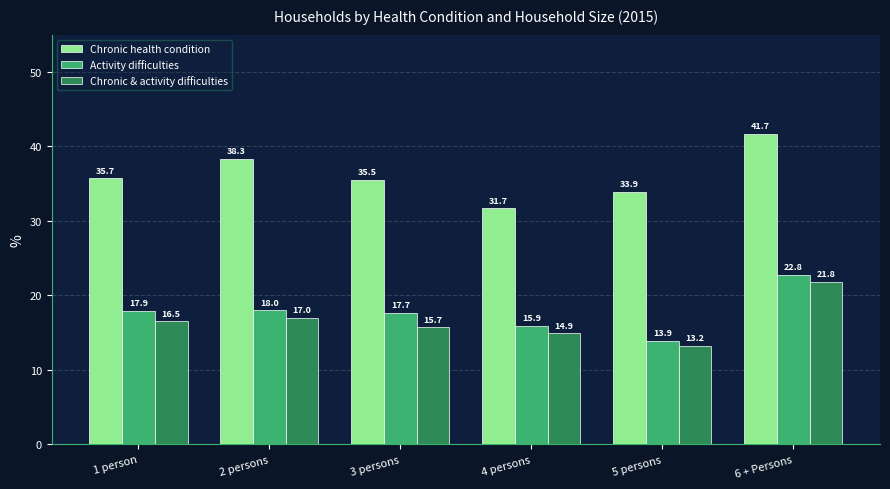

Reading right to left, transcribe all the data shown in this chart.

Chronic health condition: 41.7	33.9	31.7	35.5	38.3	35.7
Activity difficulties: 22.8	13.9	15.9	17.7	18.0	17.9
Chronic & activity difficulties: 21.8	13.2	14.9	15.7	17.0	16.5